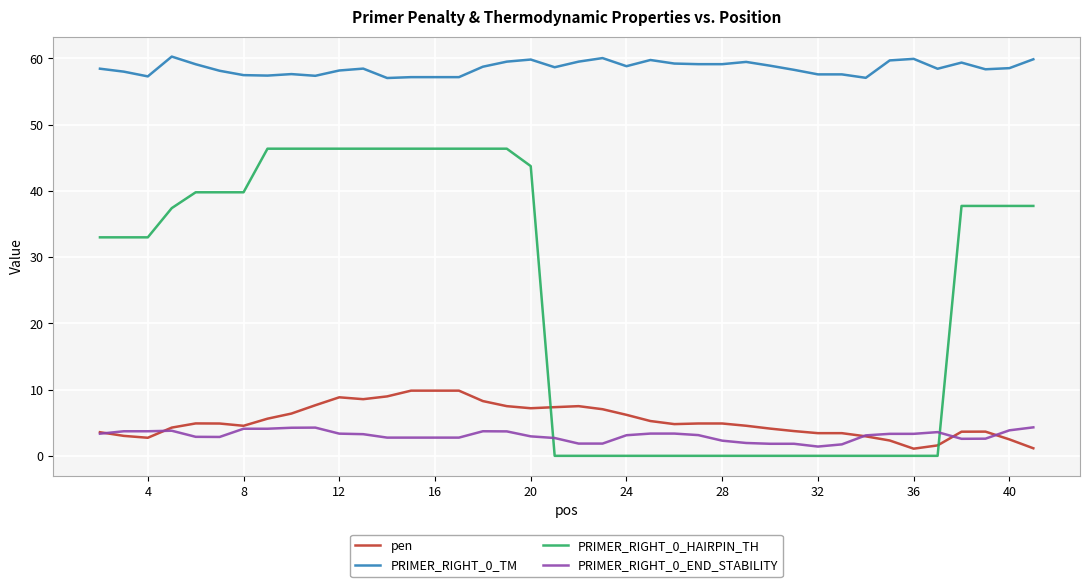

True or false: PRIMER_RIGHT_0_HAIRPIN_TH and PRIMER_RIGHT_0_TM intersect in this chart.

False